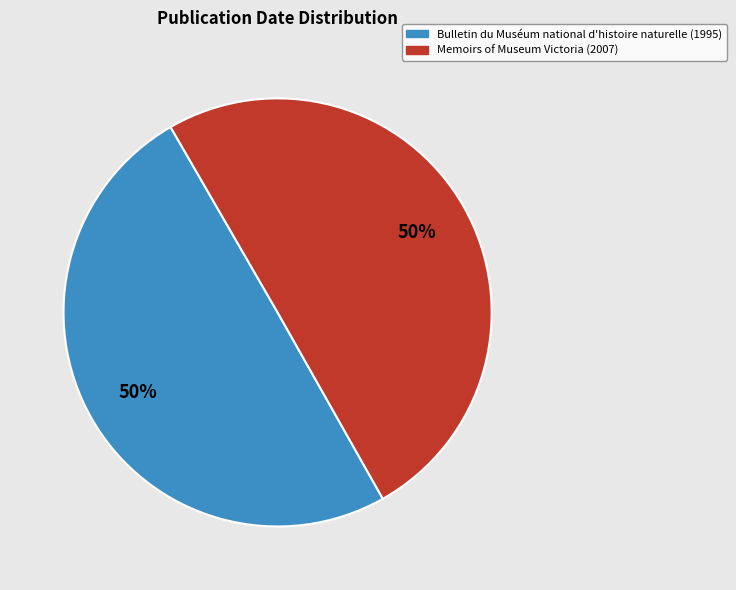

True or false: Bulletin du Muséum national d'histoire naturelle (1995) accounts for 50% of the total.

True